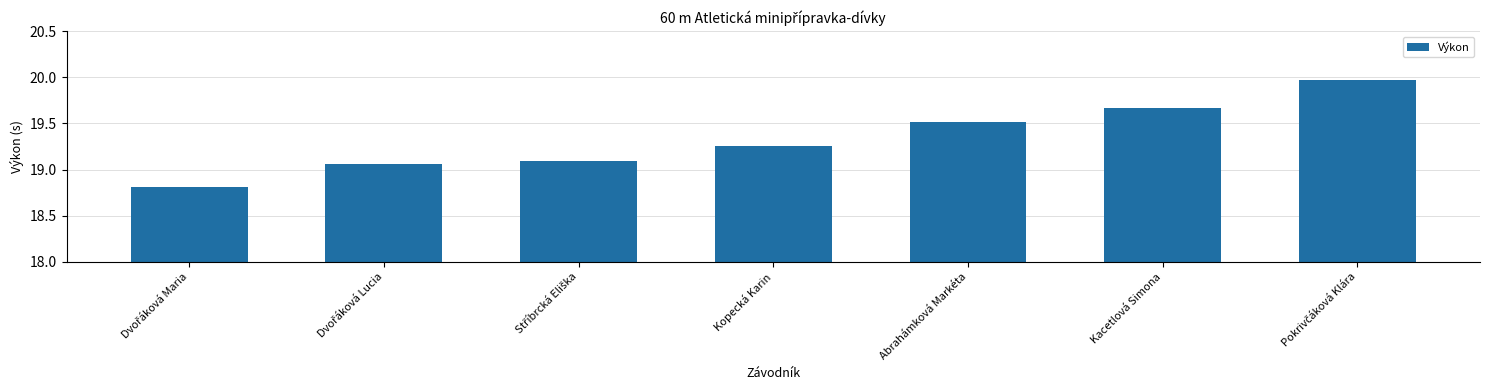

What is the smallest value displayed?

18.8